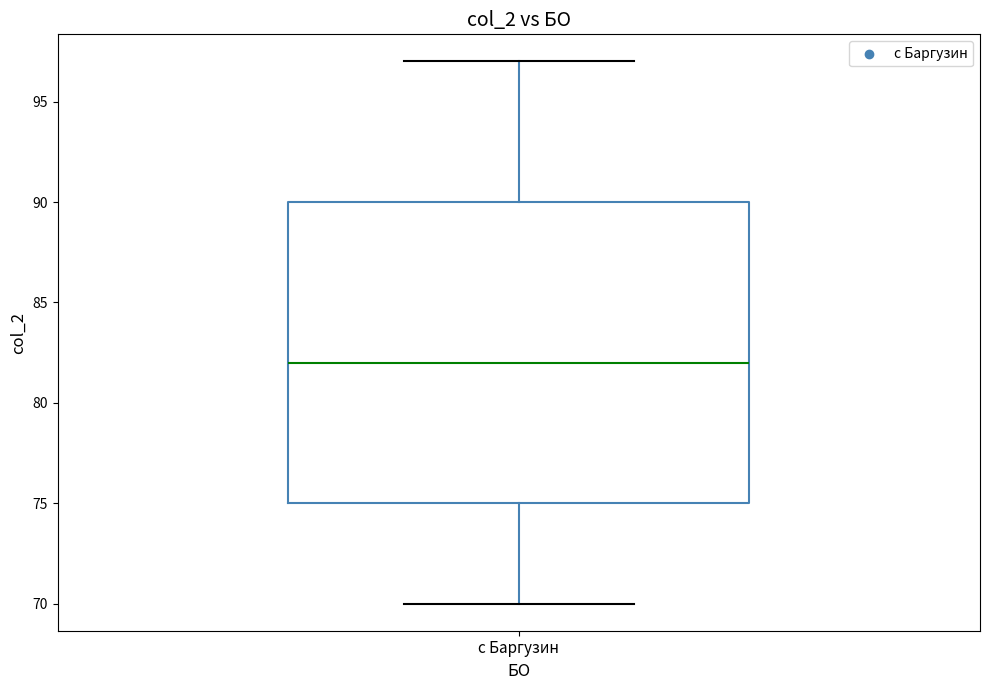

Transcribe this box plot: give where the median line is, the range the box spans, and where the two whiskers end, as read against the y-axis. The values are not printed on the chart, so give them approximately, as read against the axis.

median 82, box 75 to 90, whiskers 70 to 97